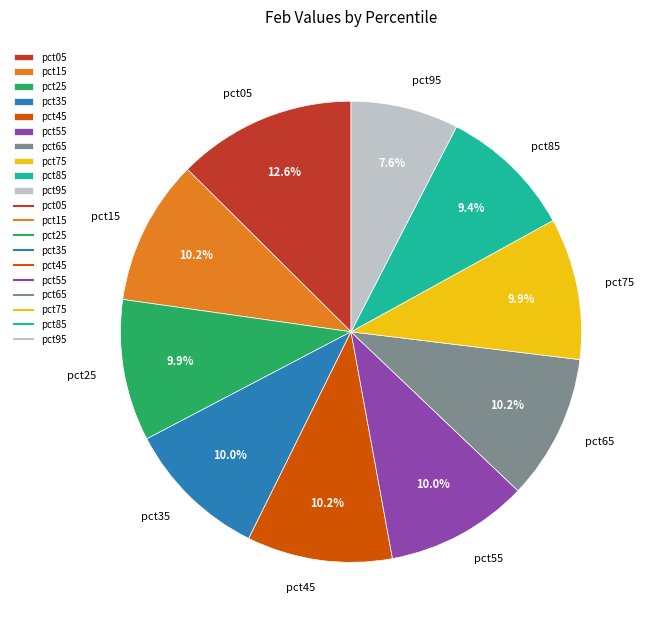

What is the smallest slice in the pie chart?

pct95